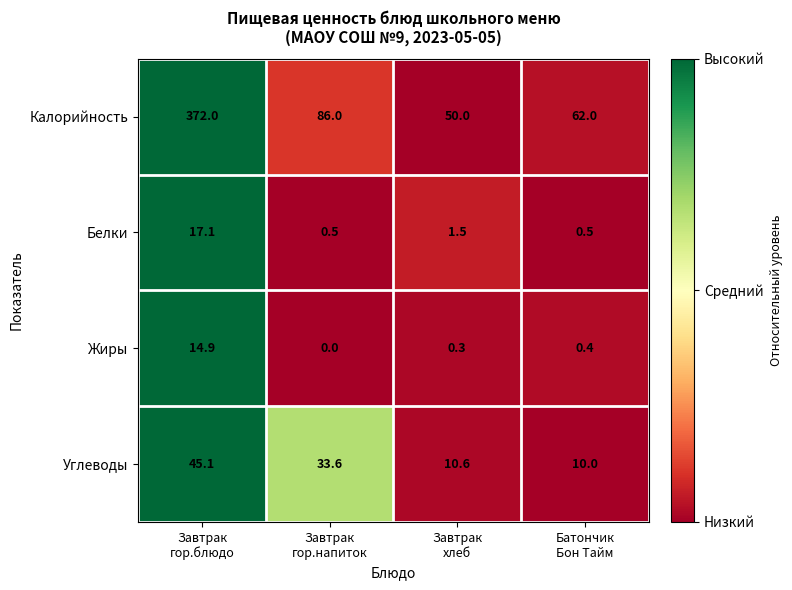

Which series has the largest range (max minus min)?

Калорийность